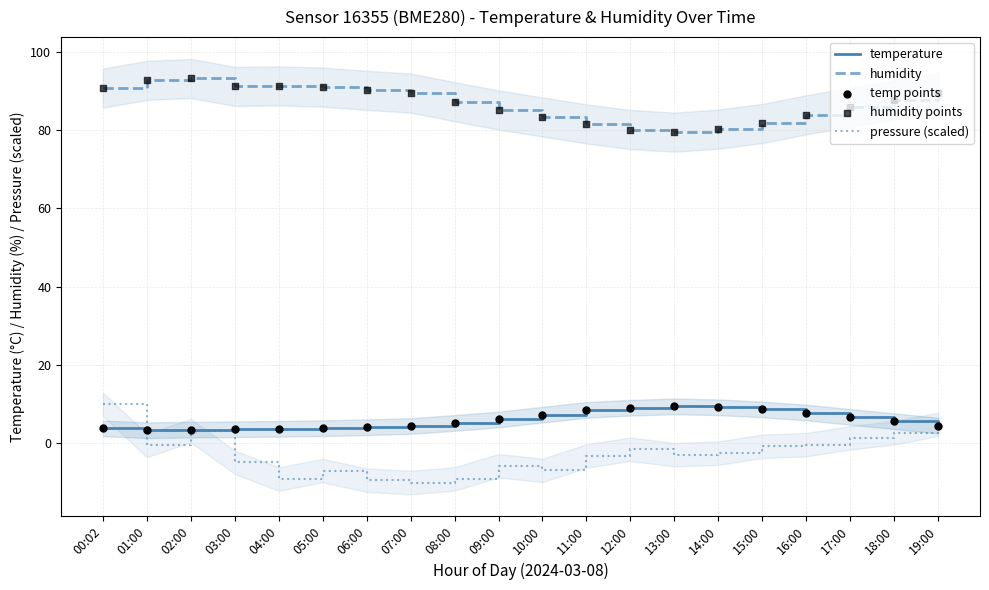

Which series has the largest total across all categories?

humidity